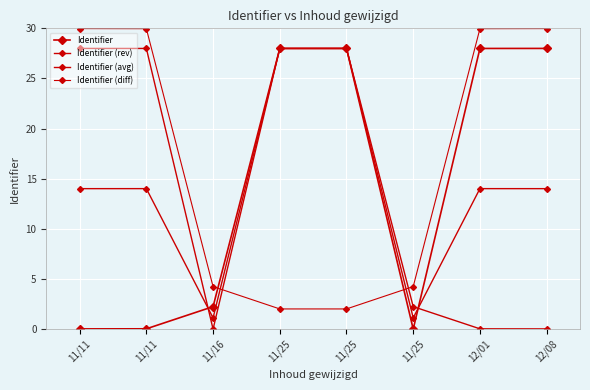

What is the label of the 7th point from the right?

11/11